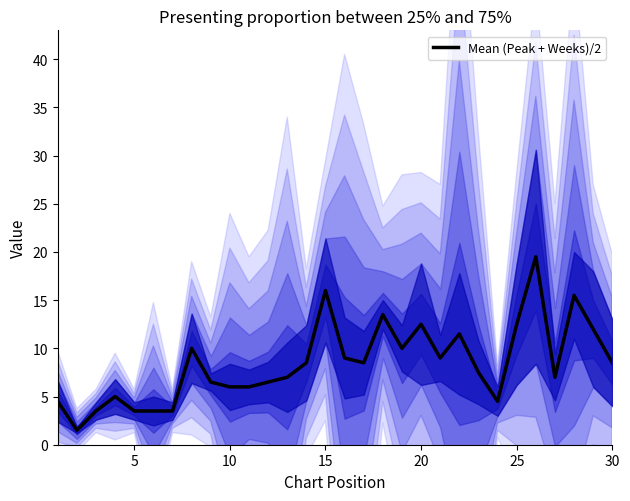

How many interior local peaks (higher than both neighbors) does the data have?

8